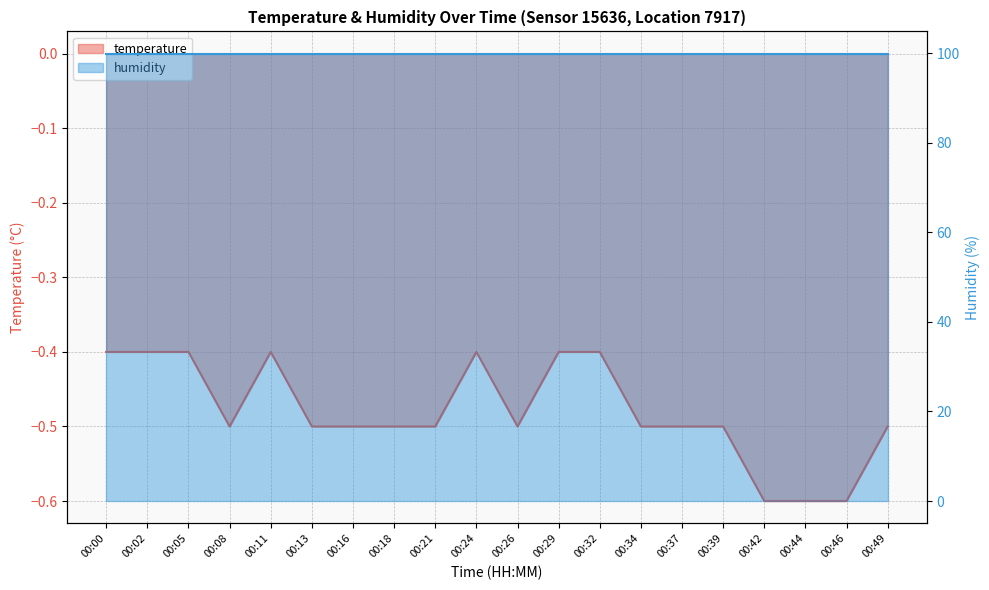

Rank the categories by value from lowest to highest.

00:42, 00:44, 00:46, 00:08, 00:13, 00:16, 00:18, 00:21, 00:26, 00:34, 00:37, 00:39, 00:49, 00:00, 00:02, 00:05, 00:11, 00:24, 00:29, 00:32